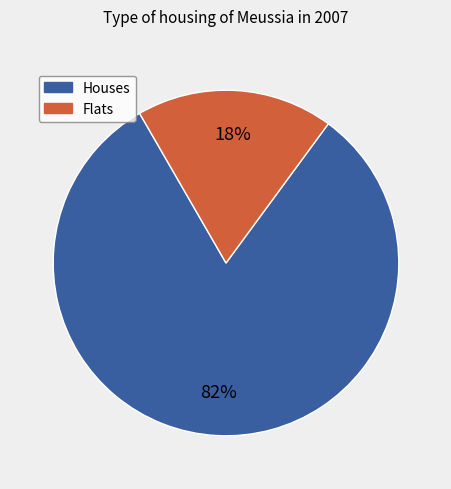

How many slices are in this pie chart?

2